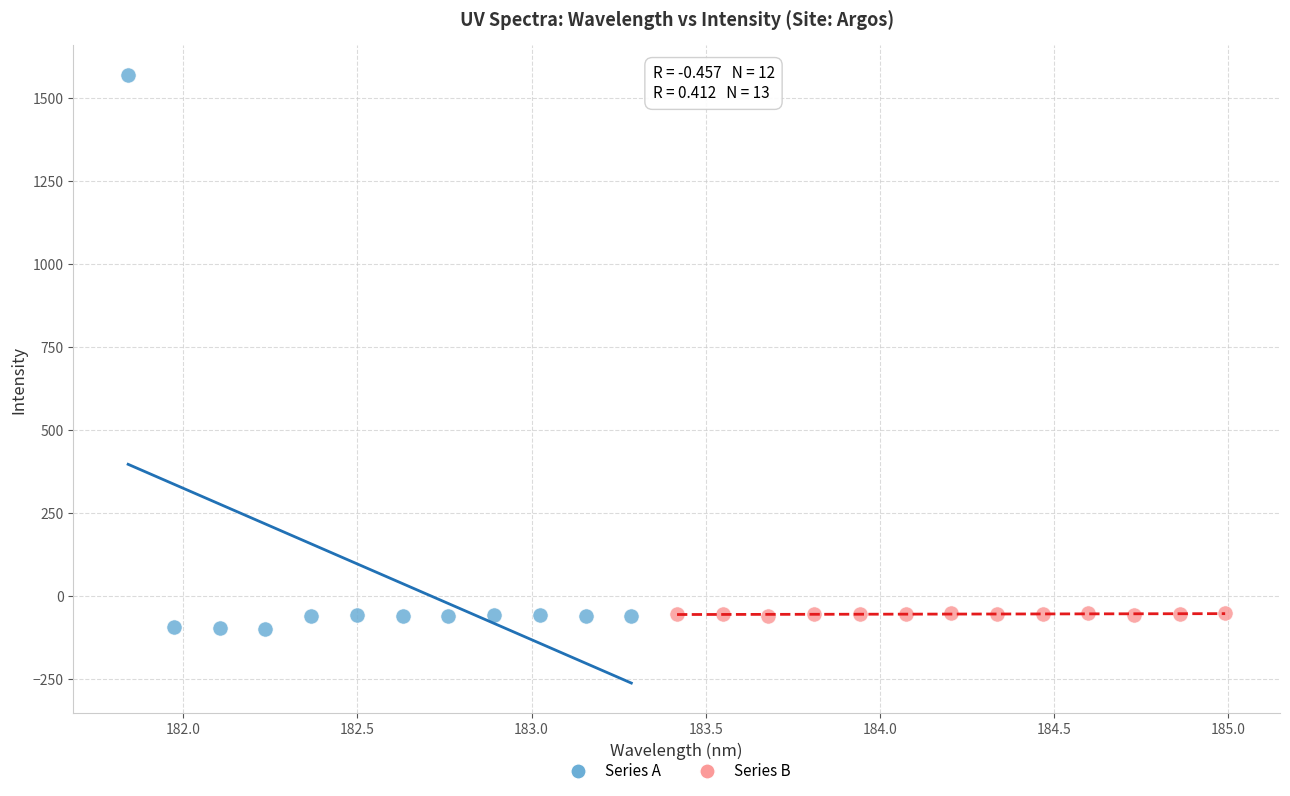

Which series contains the highest Y value?

Series A